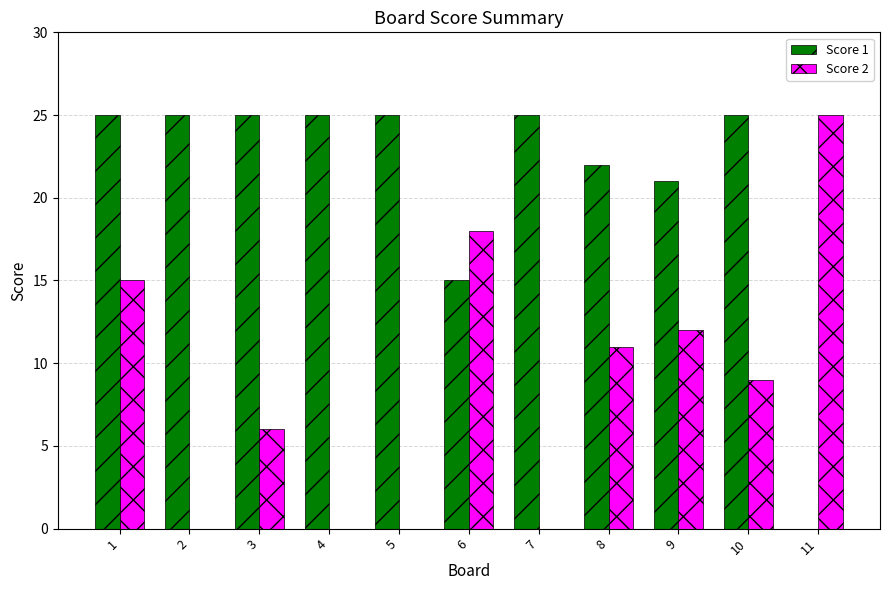

What is the total value across all series at 6?

33